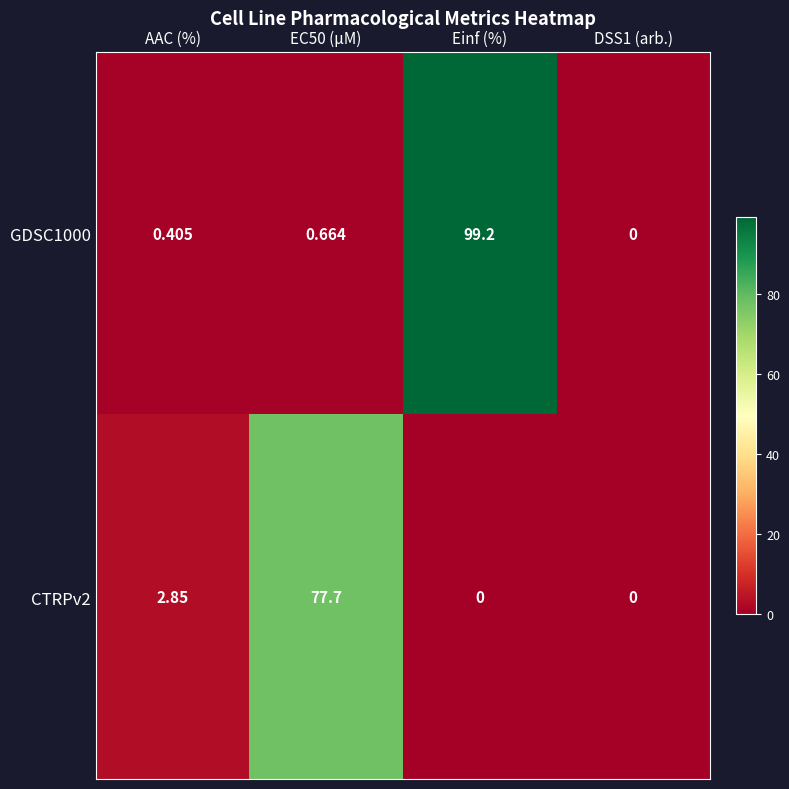

What is the spread (max minus min) of values at Einf (%)?

99.2